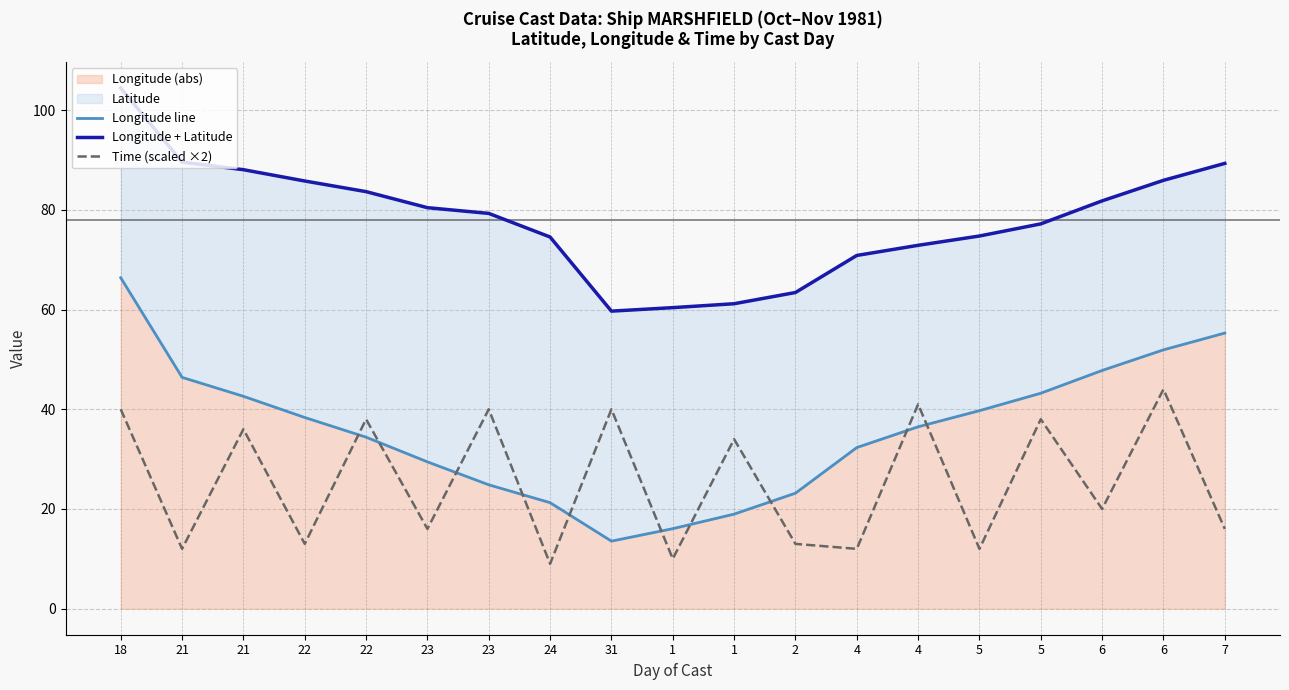

List the labels in order of Time (scaled ×2) value, smallest first.

24, 1, 21, 4, 5, 22, 2, 23, 7, 6, 1, 21, 22, 5, 18, 23, 31, 4, 6